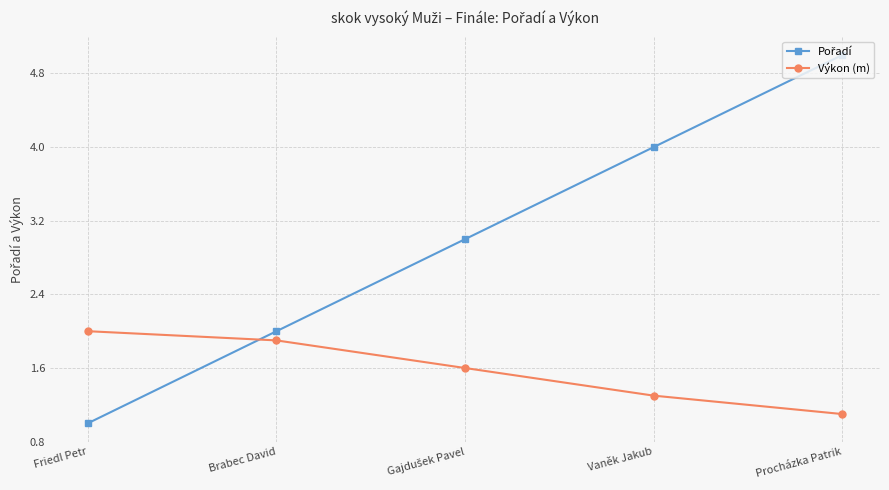

What is the sum of the Výkon (m) values at Brabec David and Vaněk Jakub?

3.2